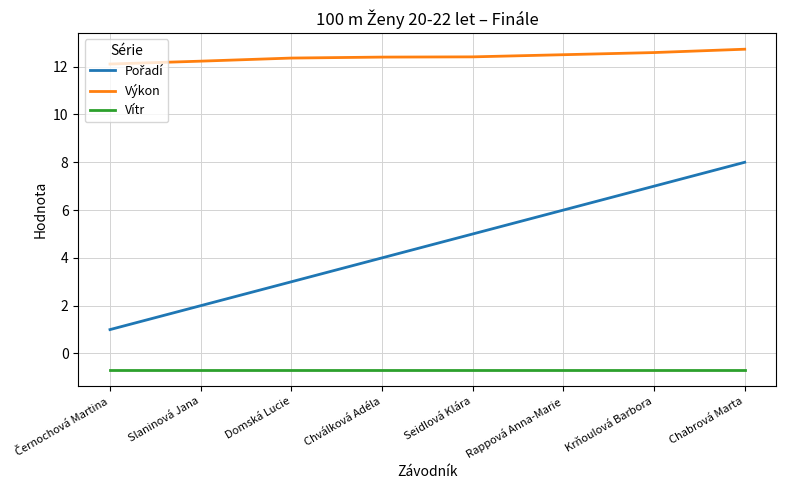

What position from the left is Slaninová Jana?

2